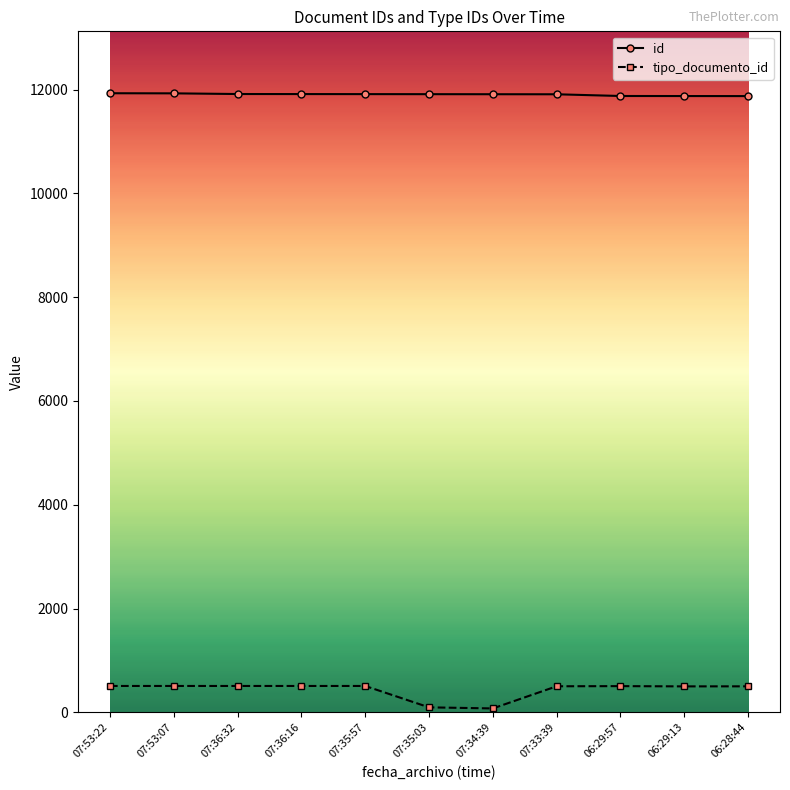

Which series has the widest spread of values?

tipo_documento_id